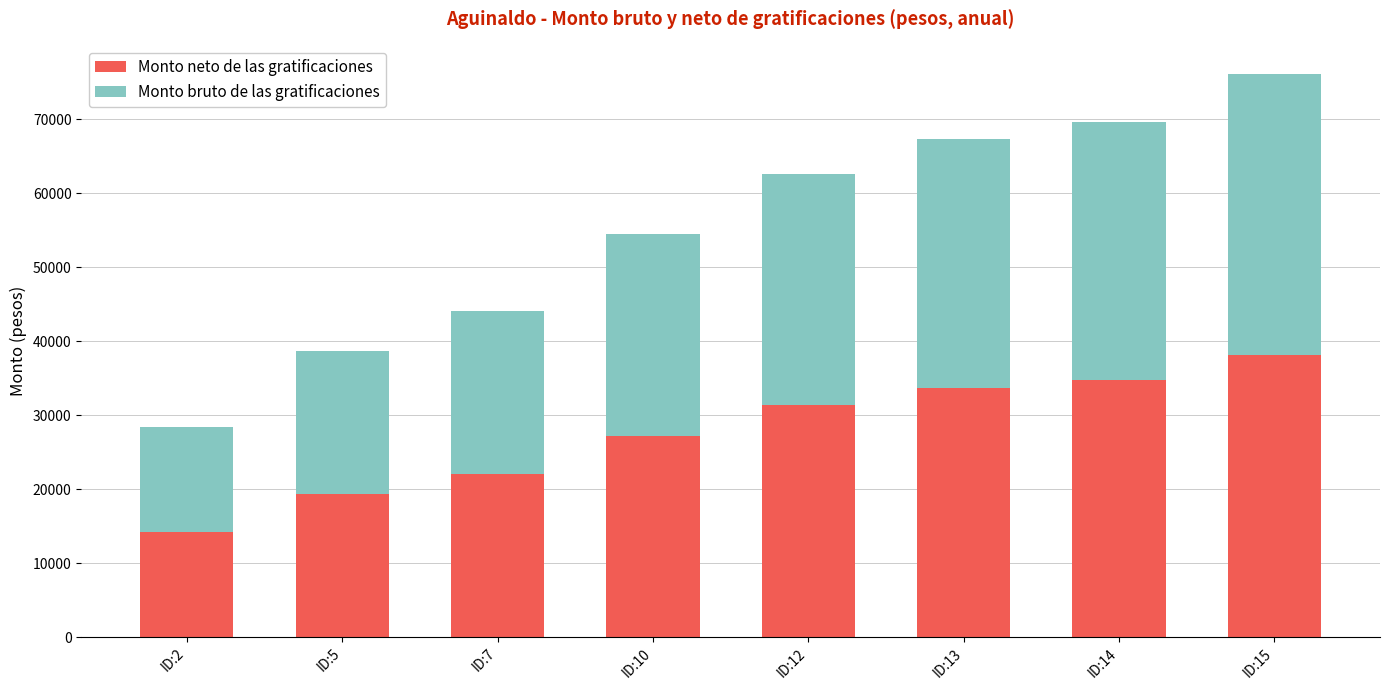

At which category is the sum across all series the highest?

ID:15